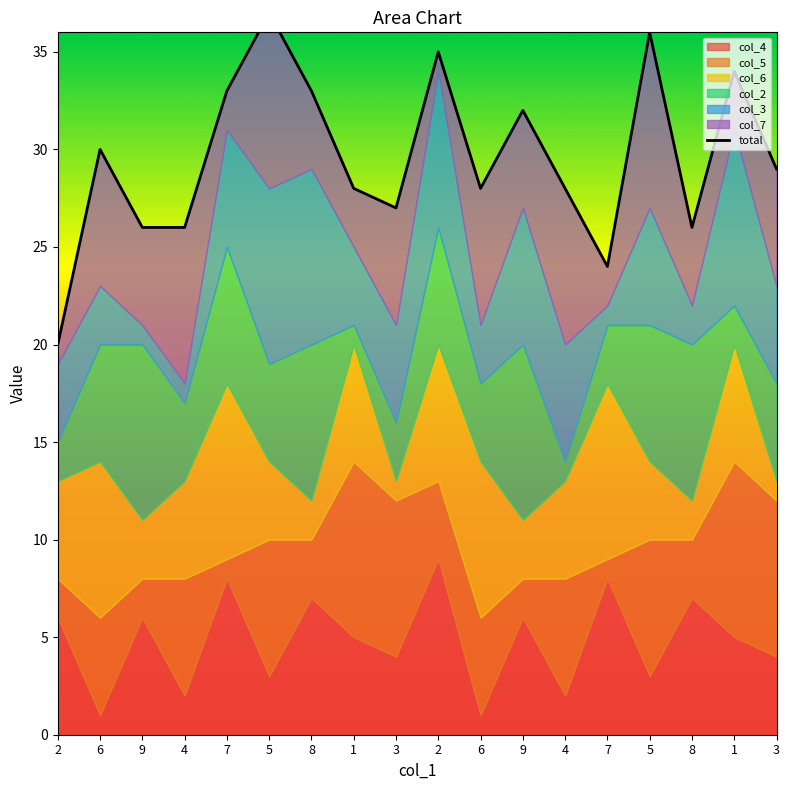

What is the sum of the values at 5 and 4?

64